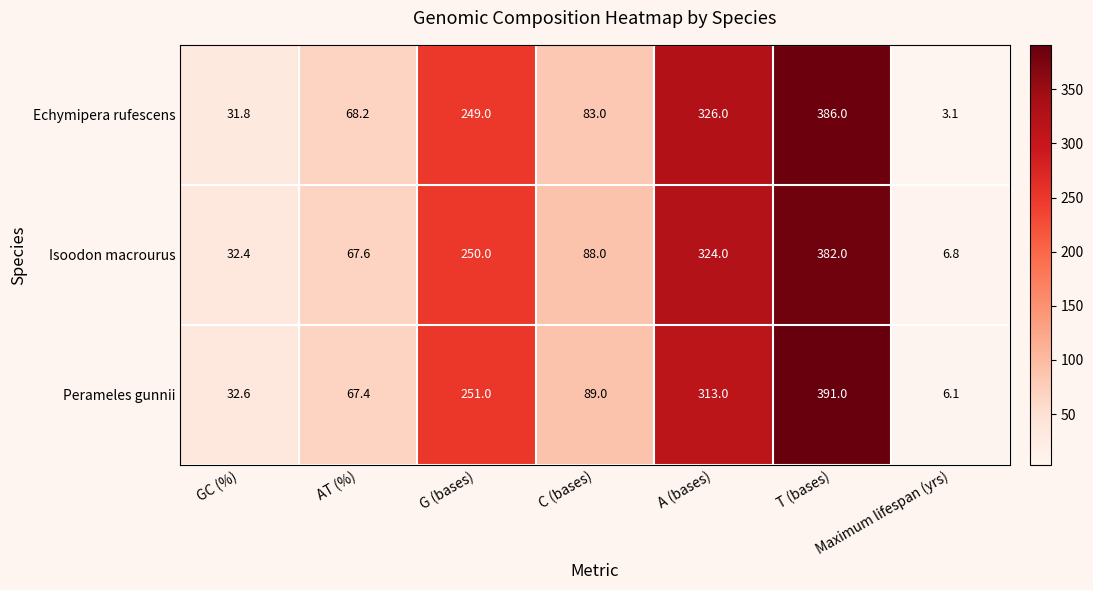

What is the difference between the Echymipera rufescens values at G (bases) and AT (%)?

180.8